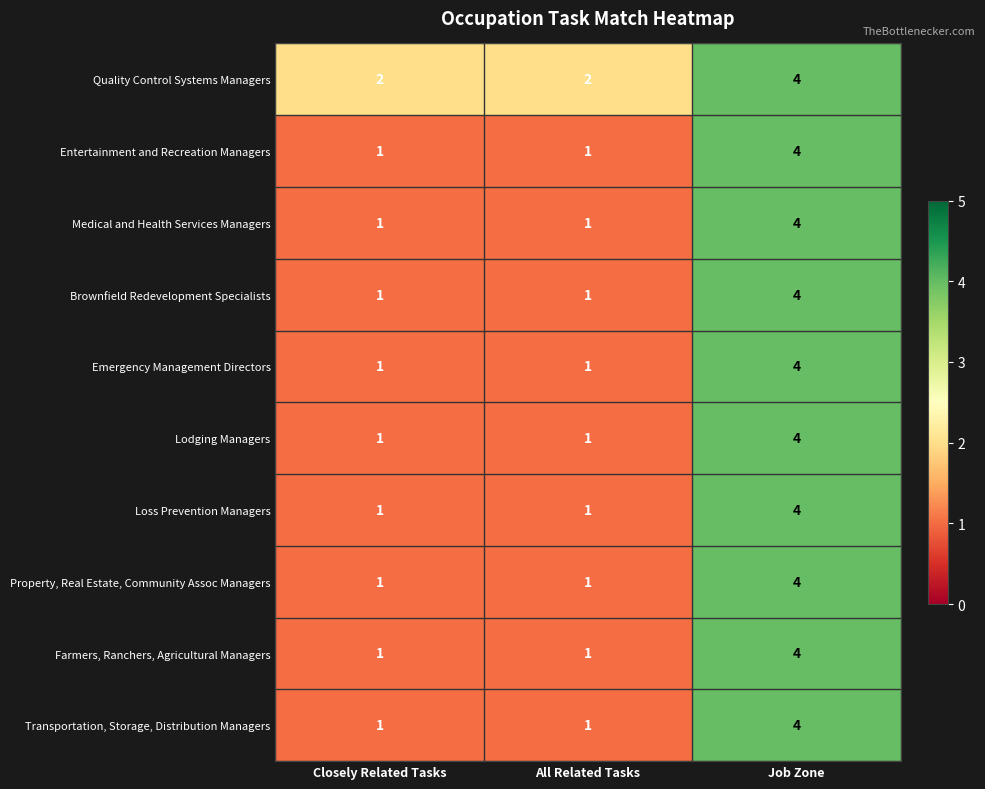

What is the spread (max minus min) of values at All Related Tasks?

1